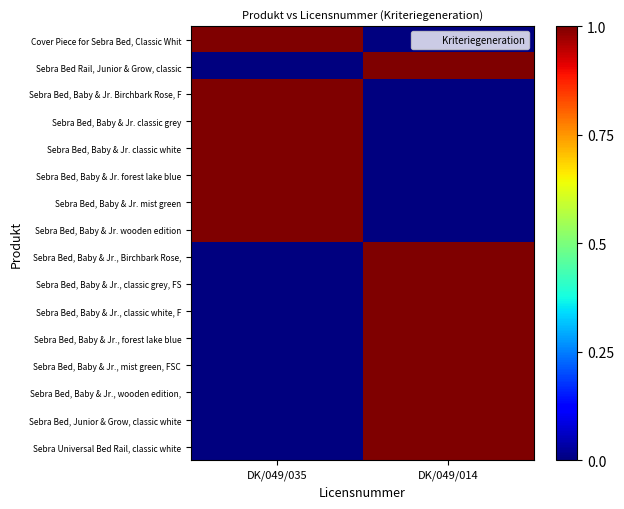

What is the difference between the highest and lowest values at DK/049/014?

1